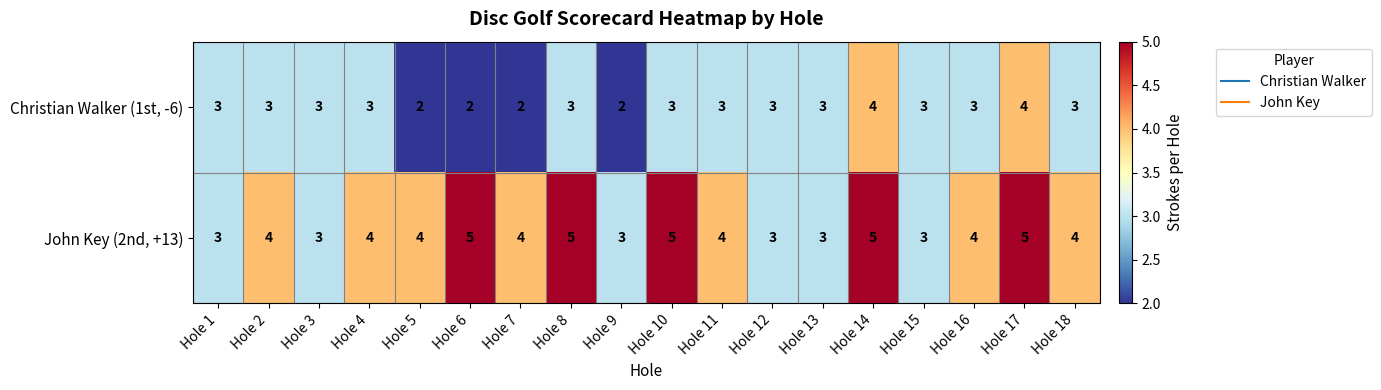

What is the sum of the Christian Walker (1st, -6) values at Hole 14 and Hole 17?

8